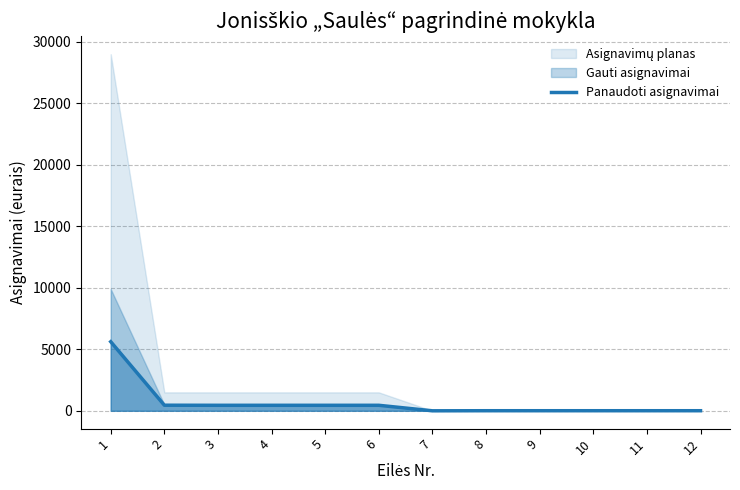

What is the change in value from 2 to 9?

-448.0